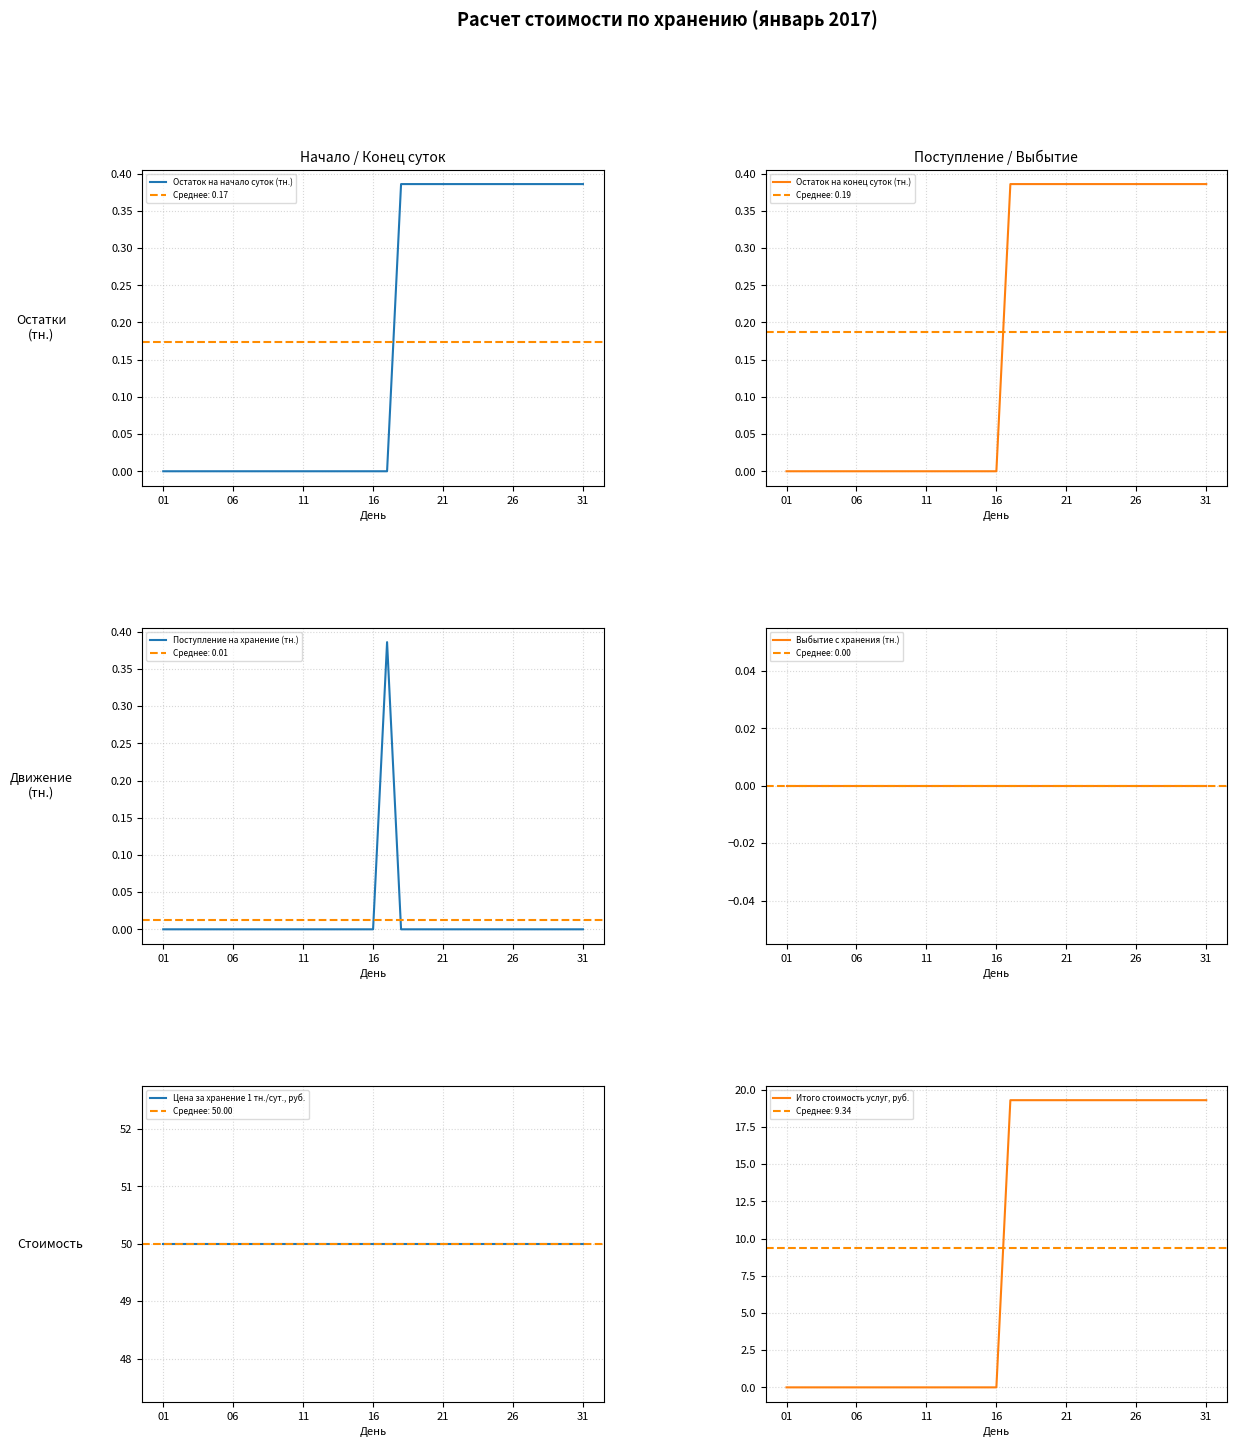

True or false: Цена за хранение 1 тн./сут., руб. has a value of 50.0 at 26.

True